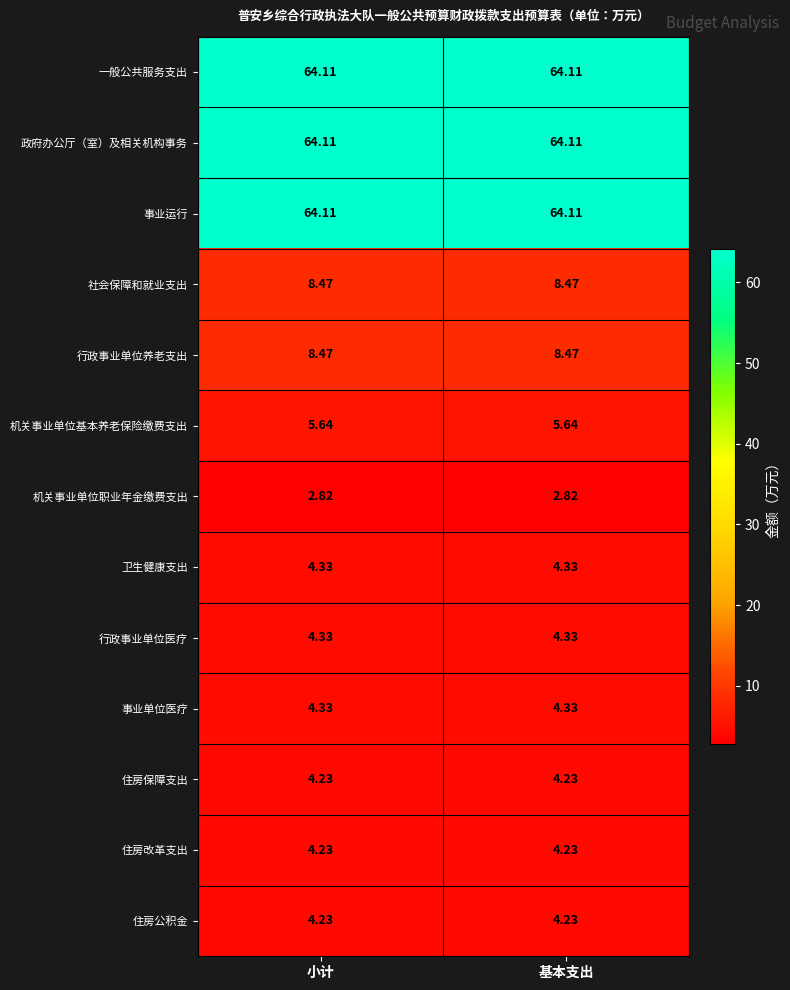

Is the value of 事业运行 at 小计 greater than the value of 事业单位医疗 at 基本支出?

Yes